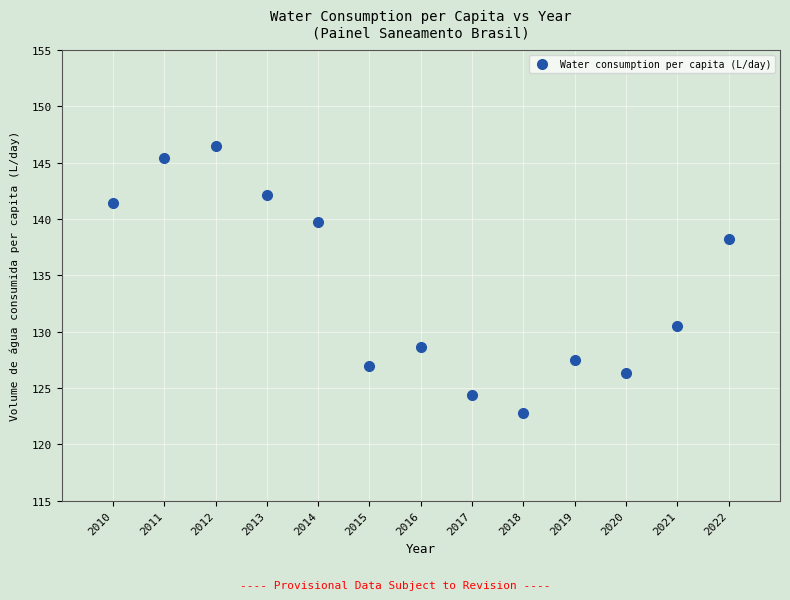

What Y value in the scatter plot is closest to 134?

130.5